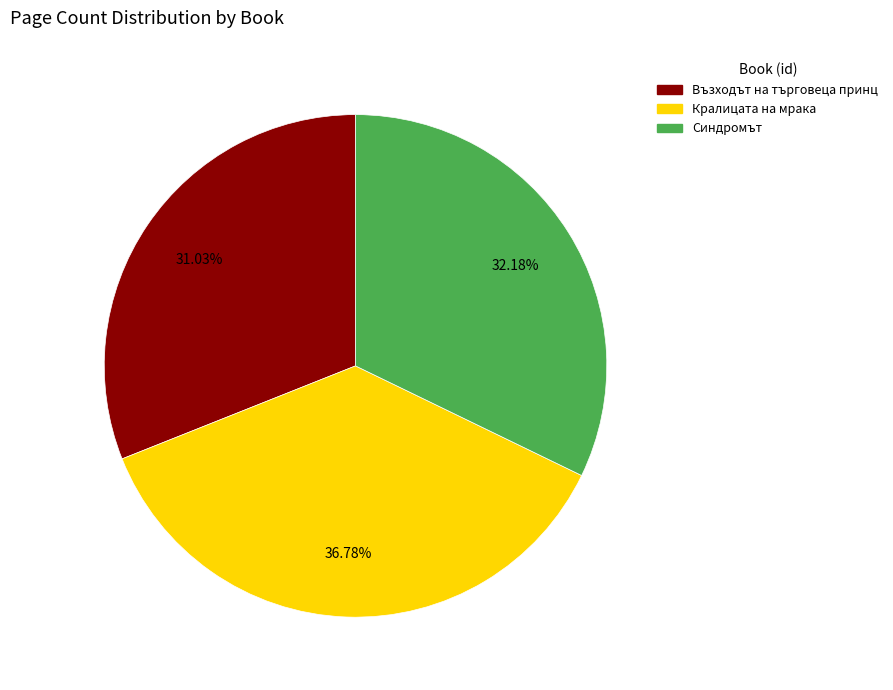

Is there a majority slice in this chart?

No